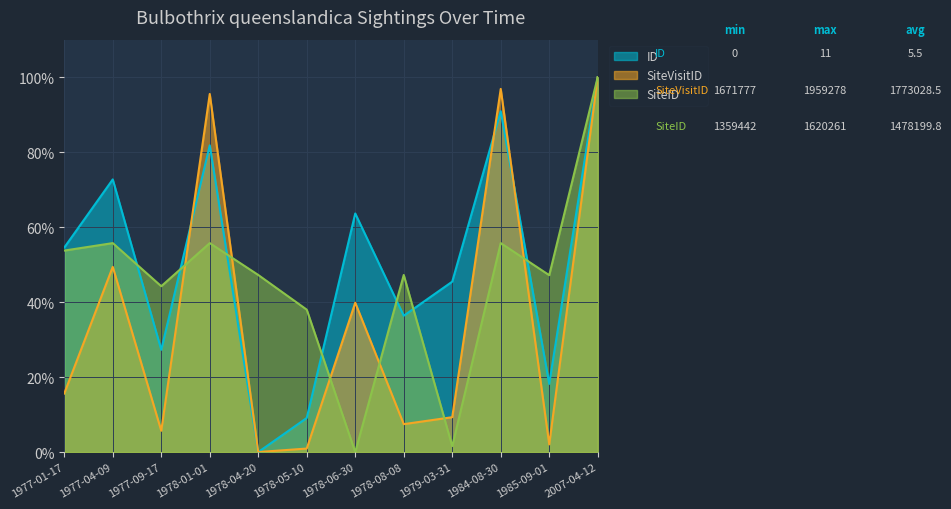

List the series in order of their peak value, lowest first.

ID, SiteVisitID, SiteID